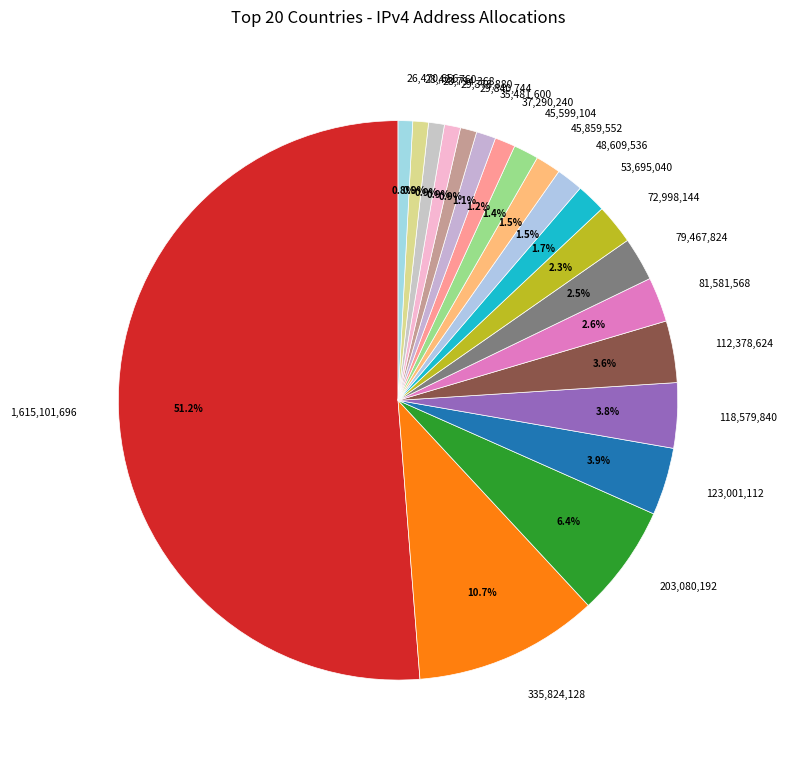

What is the ratio of the value at 45,859,552 to the value at 26,470,656?

1.7